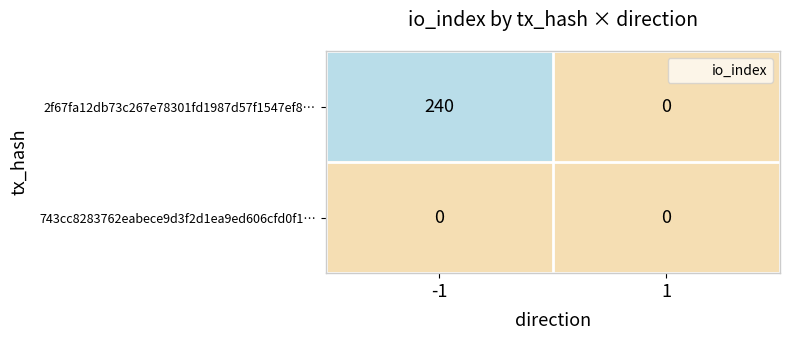

List the series in order of their peak value, lowest first.

743cc8283762eabece9d3f2d1ea9ed606cfd0f1…, 2f67fa12db73c267e78301fd1987d57f1547ef8…